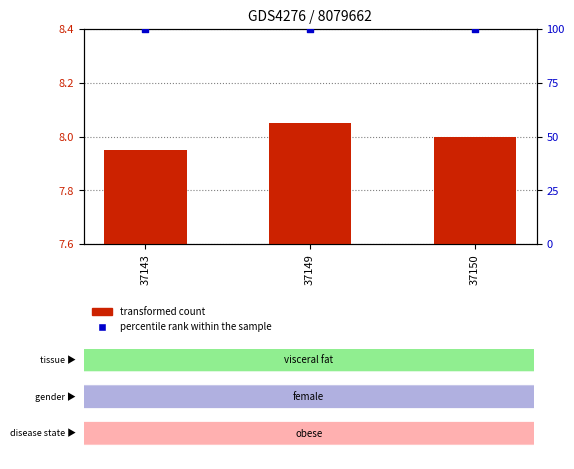

What are all the series names shown in the legend?

transformed count, percentile rank within the sample